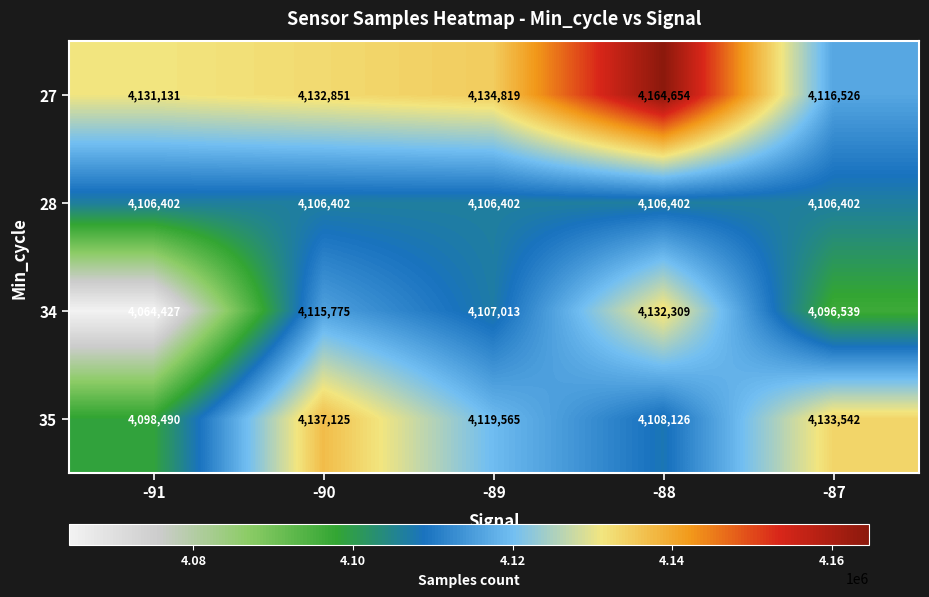

True or false: 28 has a value of 4106402 at -91.

True